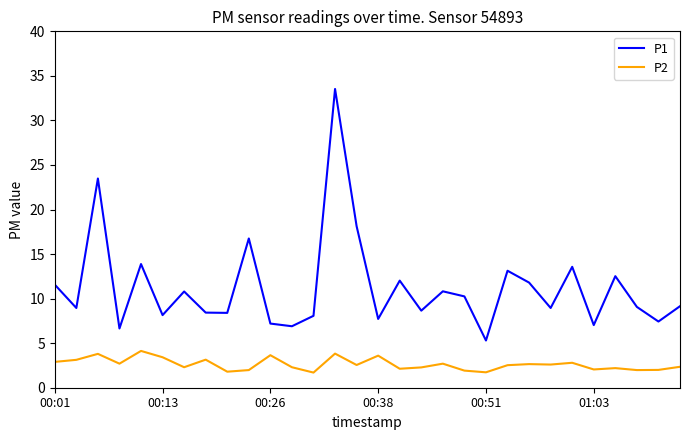

Which series has the widest spread of values?

P1